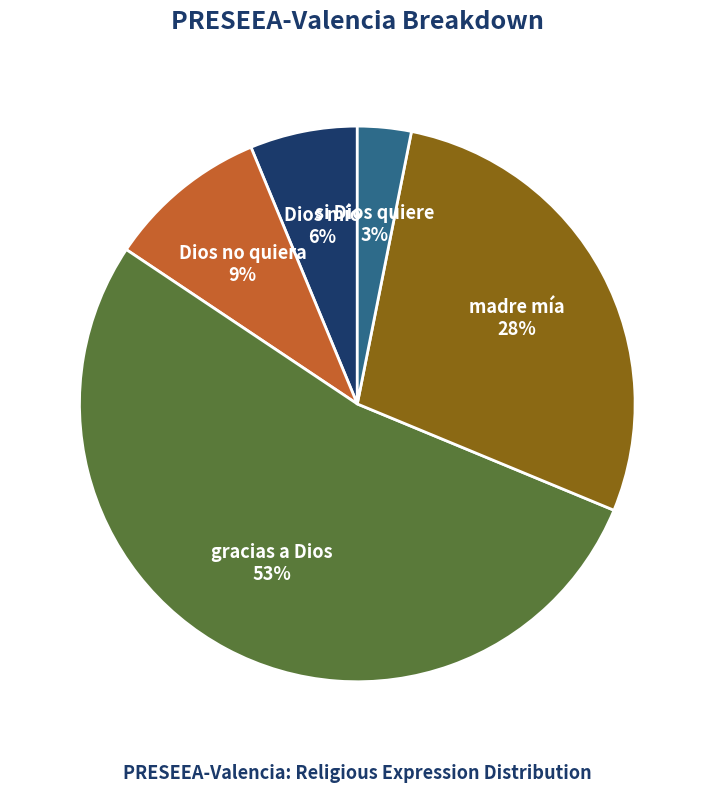

Is the sum of madre mía and gracias a Dios greater than half?

Yes